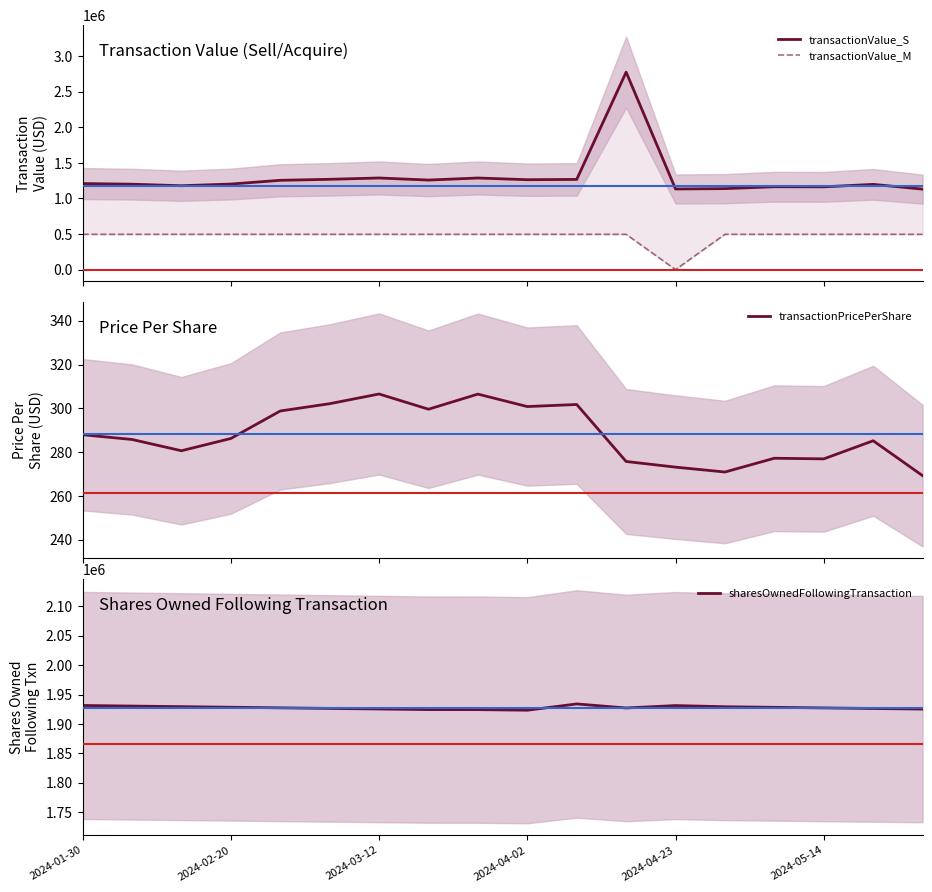

In transactionValue_S, how many points are lower than both neighbors (excluding endpoints)?

5